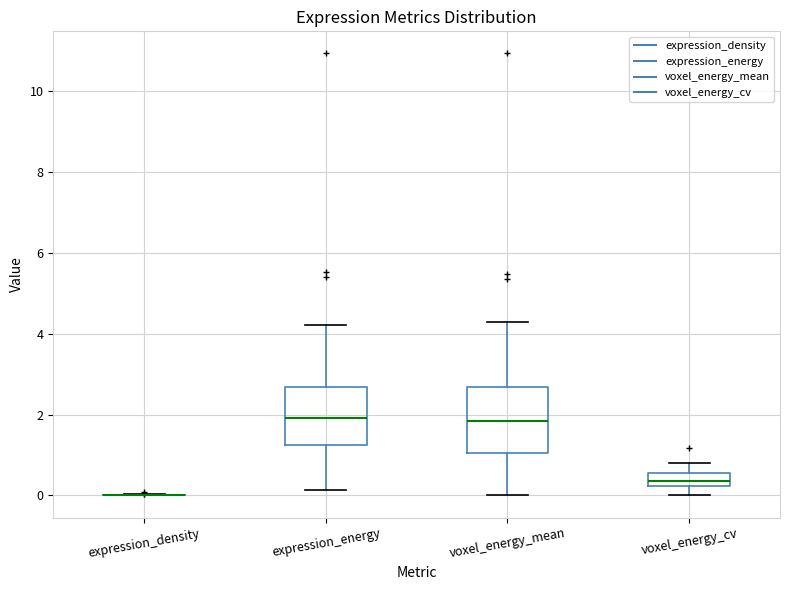

Reading left to right, transcribe this box plot: for each box, give where its median line is, the range the box spans, and where its two whiskers end, as read against the y-axis. The values are not printed on the chart, so give them approximately, as read against the axis.

expression_density: box collapsed to a line at 0.0, whiskers 0.0 to 0.0
expression_energy: median 2.0, box 1.2 to 2.6, whiskers 0.2 to 4.2
voxel_energy_mean: median 1.8, box 1.0 to 2.6, whiskers 0.0 to 4.2
voxel_energy_cv: median 0.4, box 0.2 to 0.6, whiskers 0.0 to 0.8